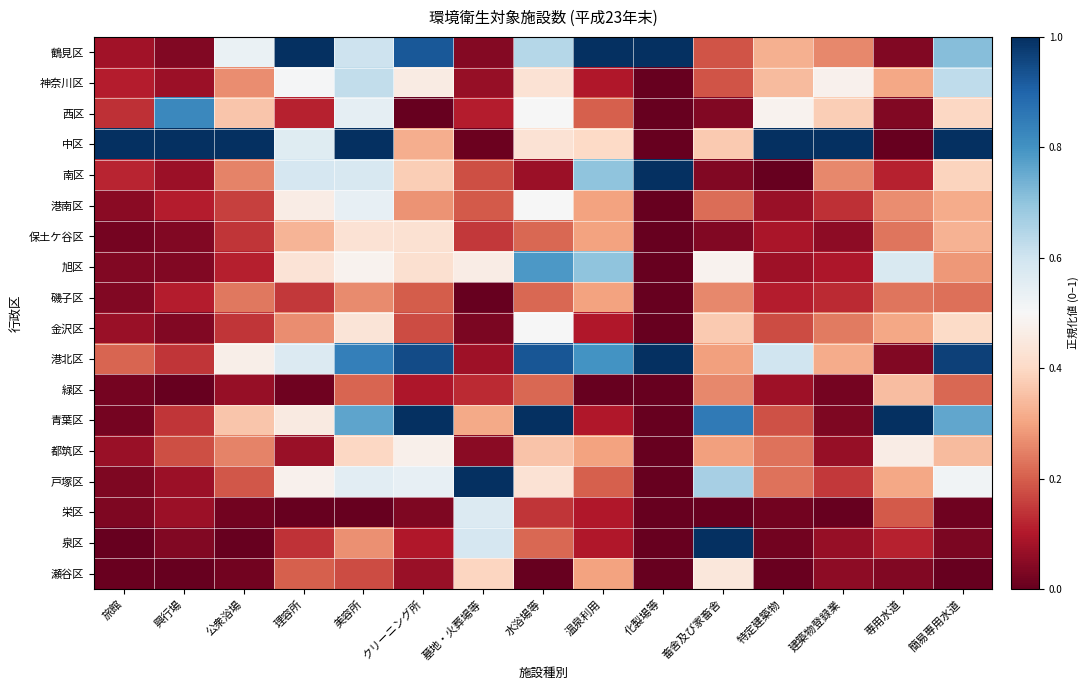

At which category is the sum across all series the highest?

美容所